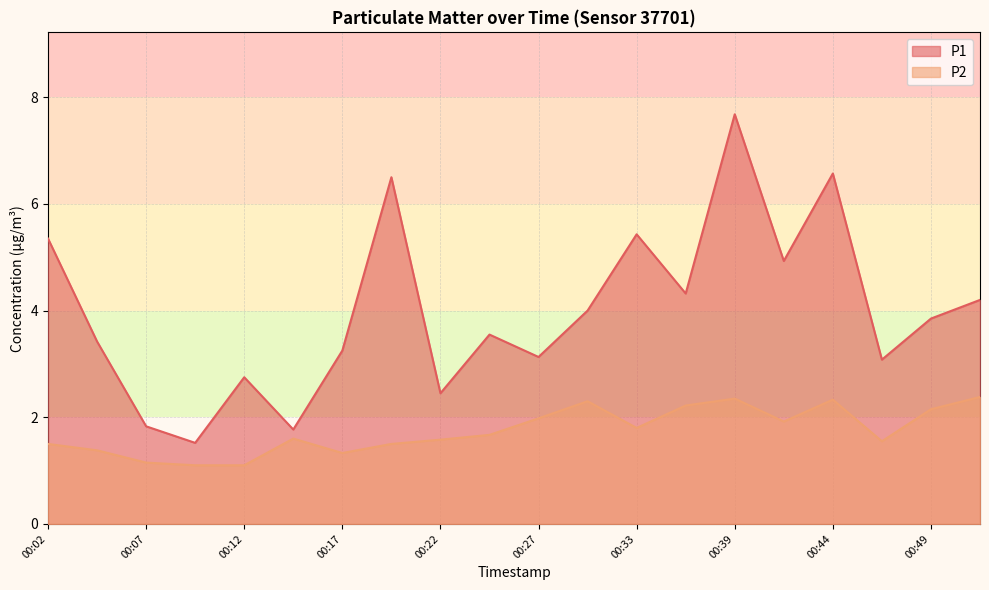

List the labels in order of P1 value, smallest first.

00:09, 00:14, 00:07, 00:22, 00:12, 00:47, 00:27, 00:17, 00:04, 00:25, 00:49, 00:30, 00:52, 00:36, 00:42, 00:02, 00:33, 00:19, 00:44, 00:39